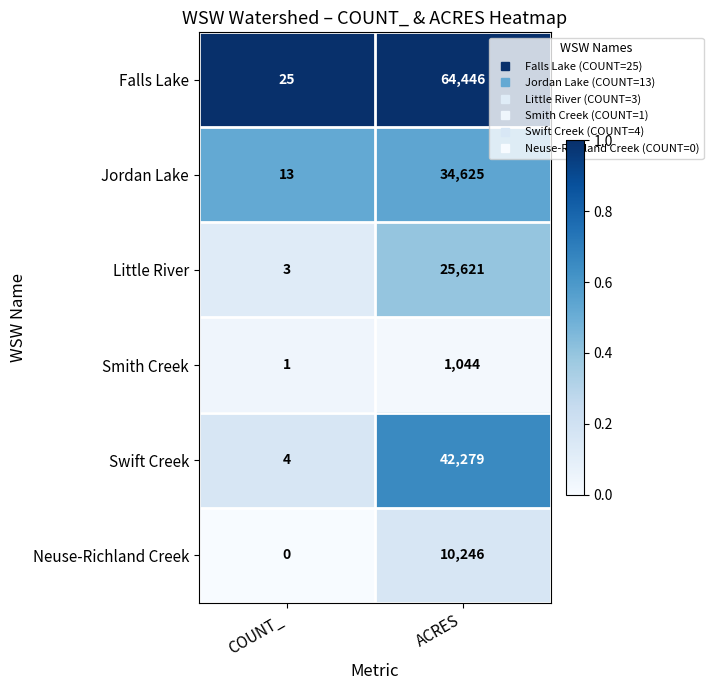

At which category is the sum across all series the highest?

ACRES